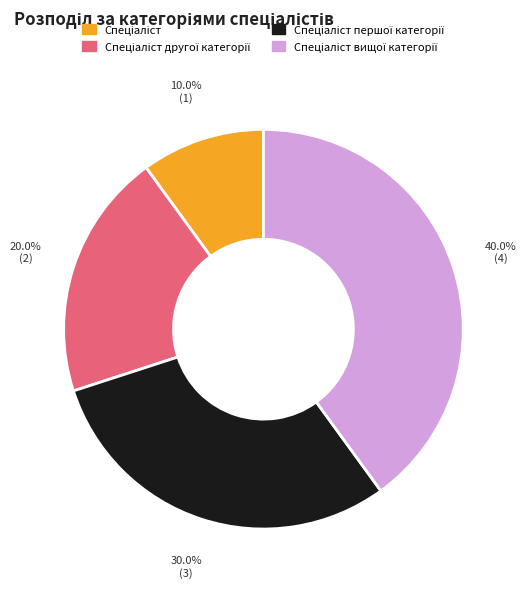

How many segments does this pie chart have?

4